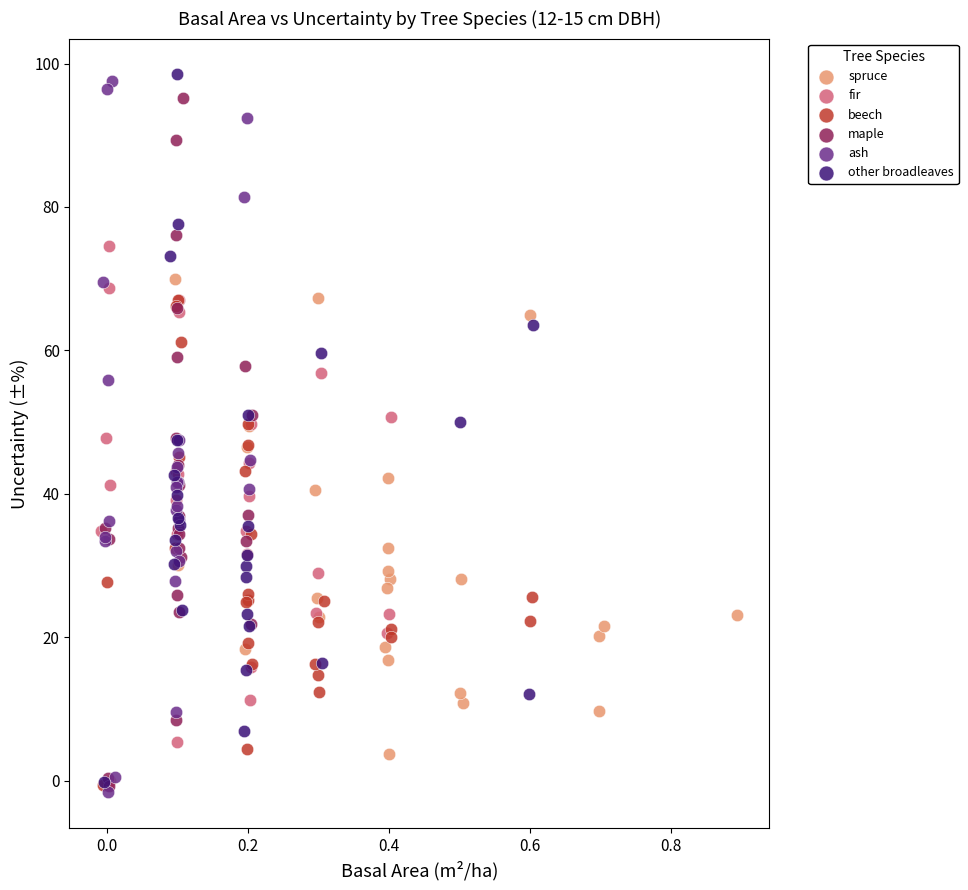

What are all the series names shown in the legend?

spruce, fir, beech, maple, ash, other broadleaves